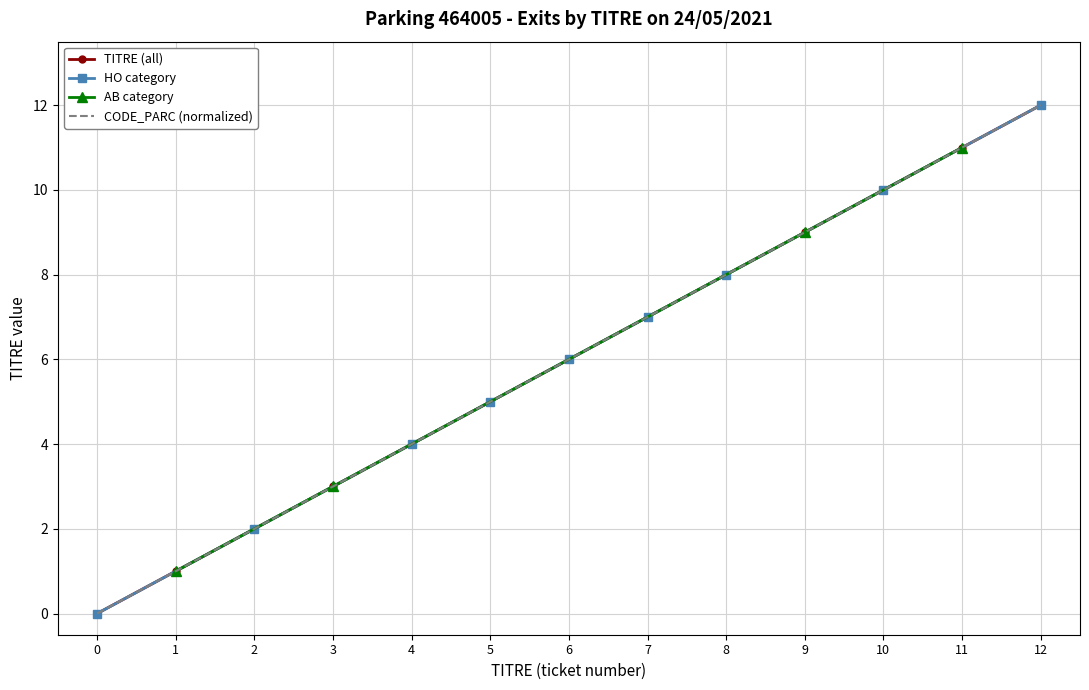

Reading left to right, transcribe all the data shown in this chart.

0=0	1=1	2=2	3=3	4=4	5=5	6=6	7=7	8=8	9=9	10=10	11=11	12=12